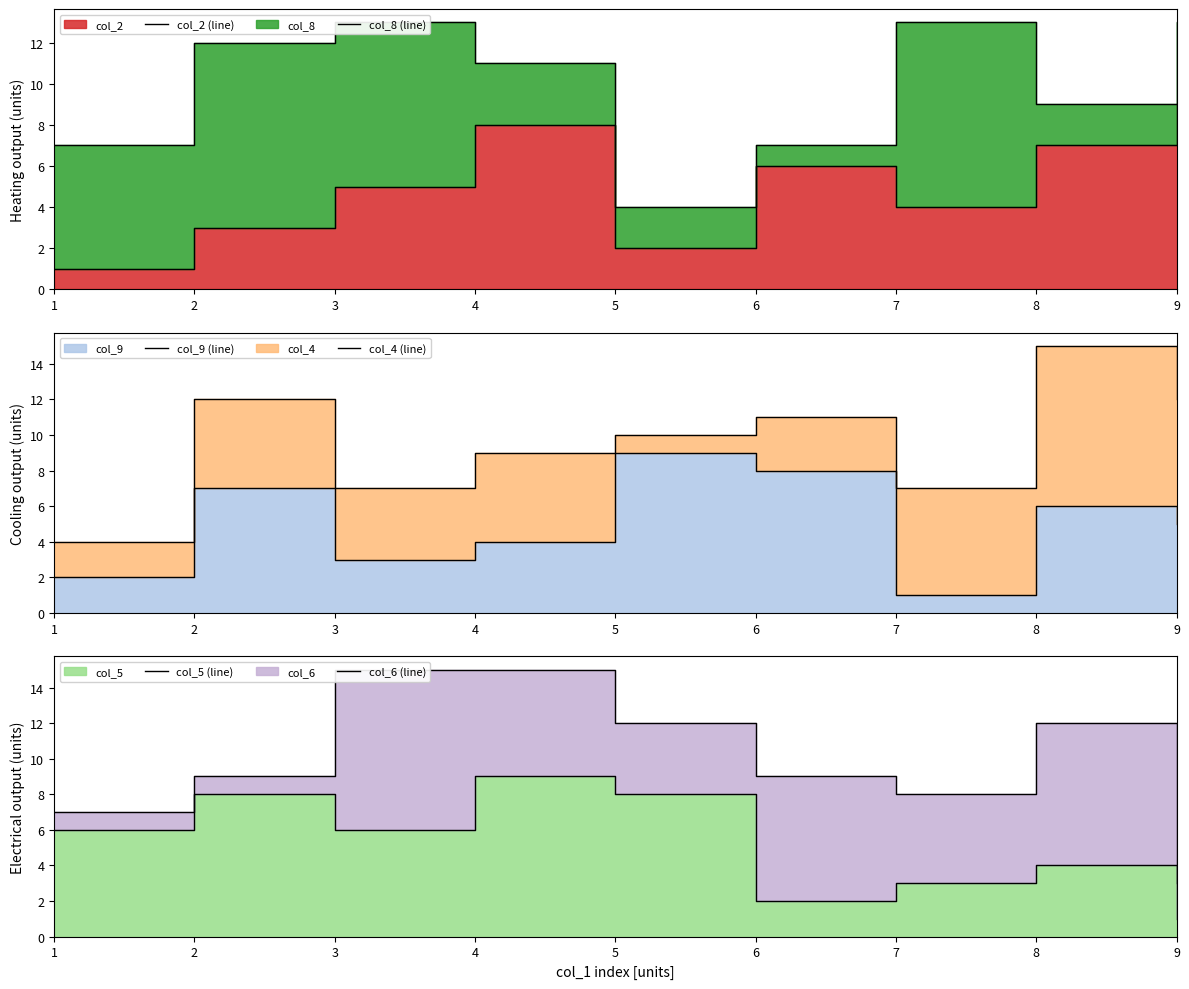

What are all the series names shown in the legend?

col_2 (line), col_8 (line), col_9 (line), col_4 (line), col_5 (line), col_6 (line)